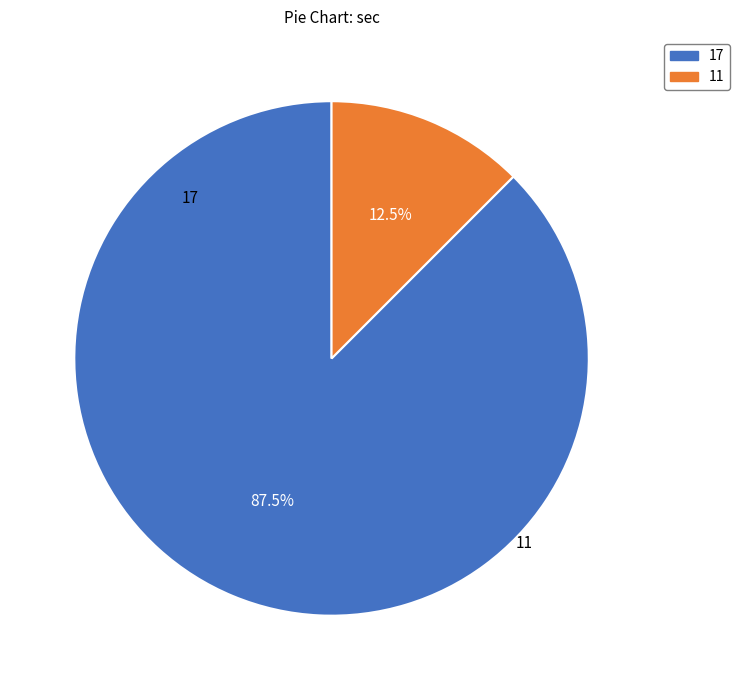

The 17 slice represents 99% of the pie. True or false?

False